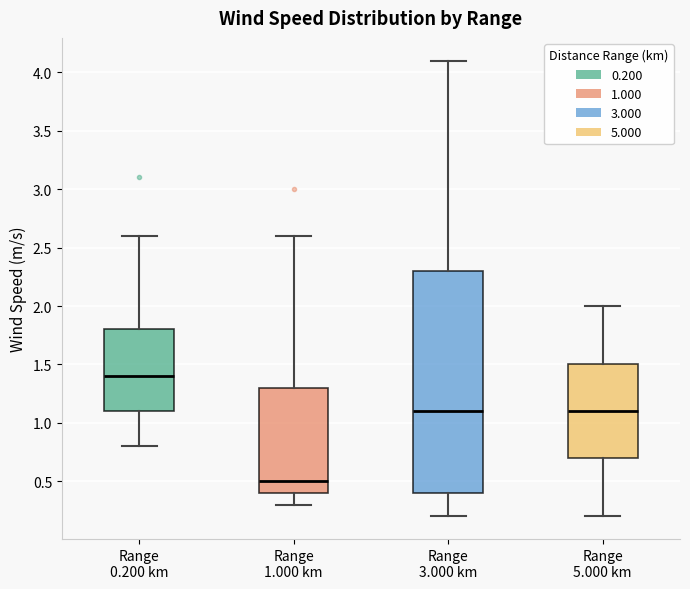

Reading left to right, read every box against the y-axis: the position of its median line, the range the box covers, and the ends of its whiskers. The values are not printed on the chart, so give them approximately, as read against the axis.

Range 0.200 km: median 1.4, box 1.1 to 1.8, whiskers 0.8 to 2.6
Range 1.000 km: median 0.5, box 0.4 to 1.3, whiskers 0.3 to 2.6
Range 3.000 km: median 1.1, box 0.4 to 2.3, whiskers 0.2 to 4.1
Range 5.000 km: median 1.1, box 0.7 to 1.5, whiskers 0.2 to 2.0